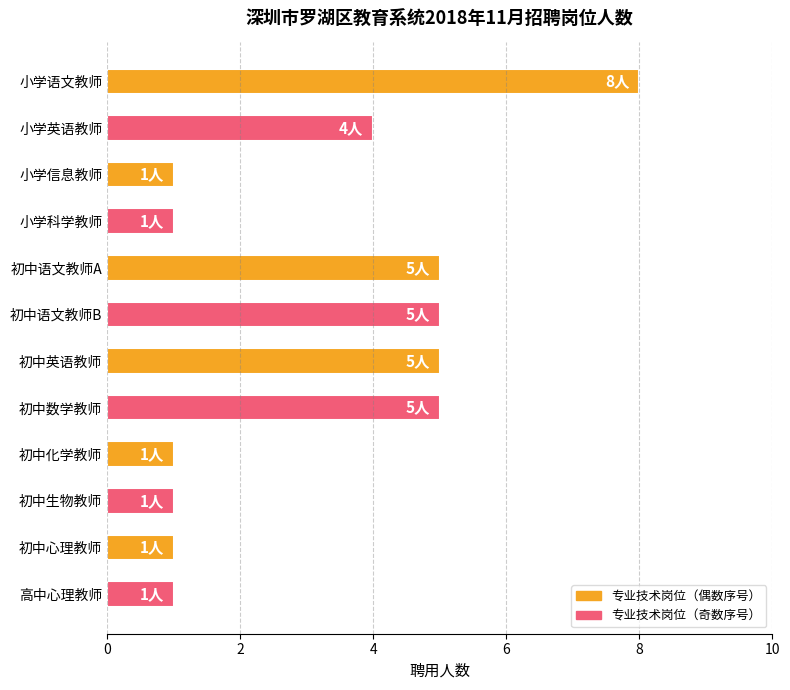

What is the smallest value displayed?

1